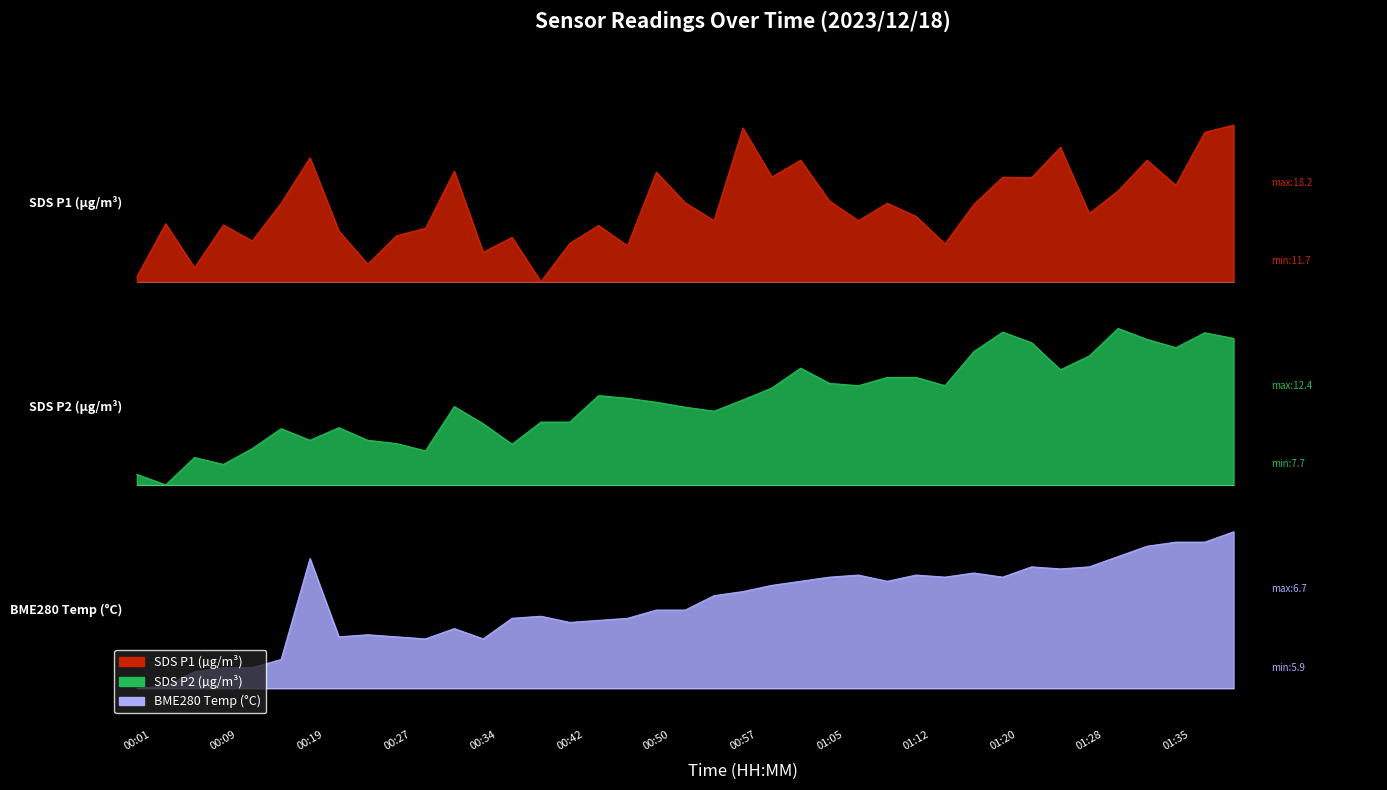

True or false: SDS_P1 and BME280_temperature cross at least once.

False